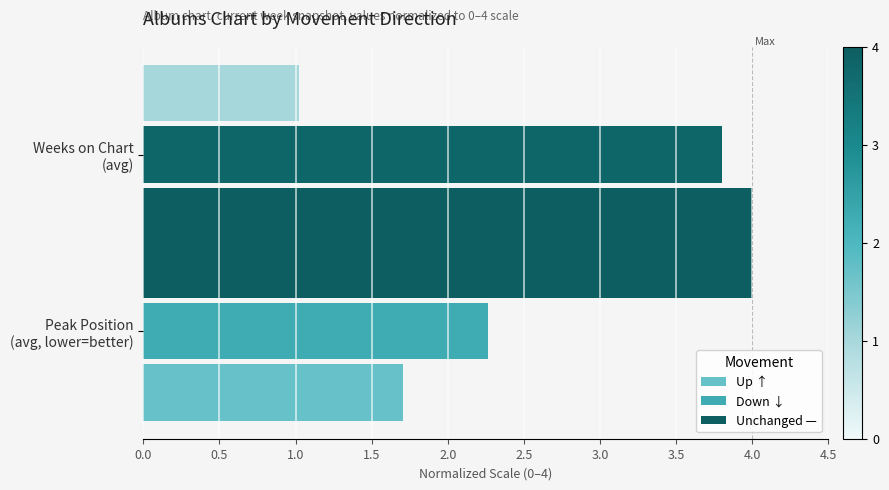

What is the highest value of the Down ↓ series?

3.8